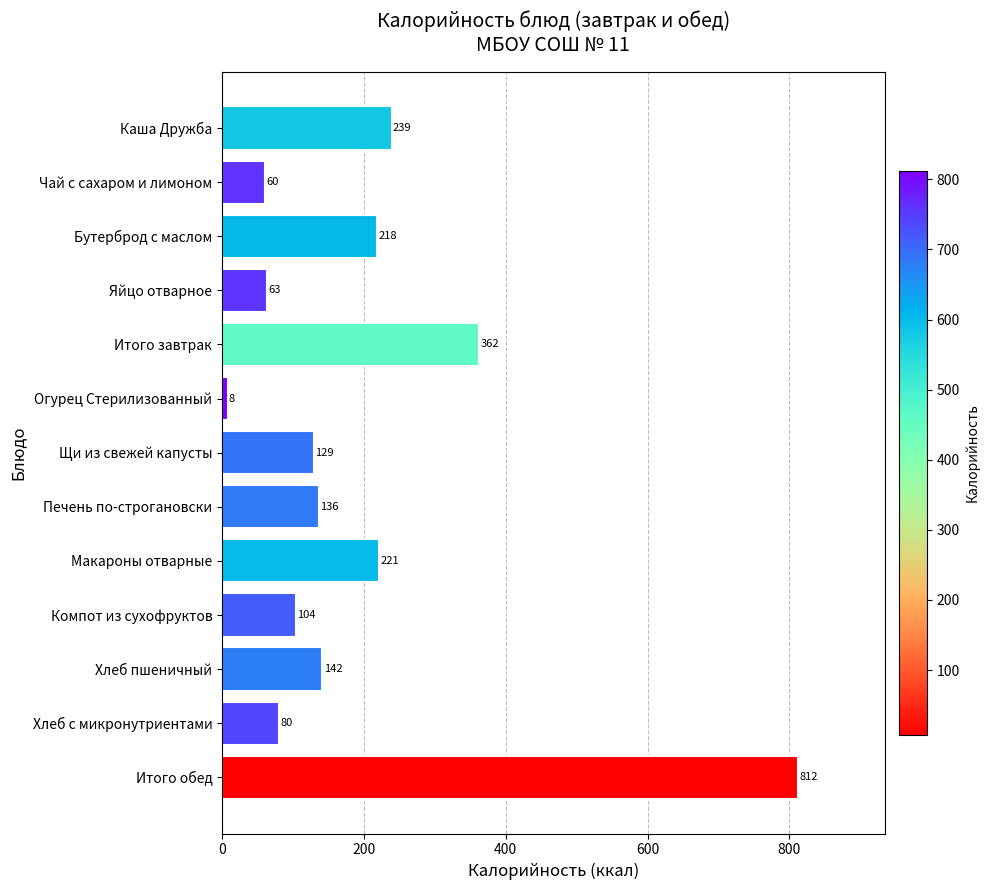

Is it true that the value at Компот из сухофруктов is 103.9?

True